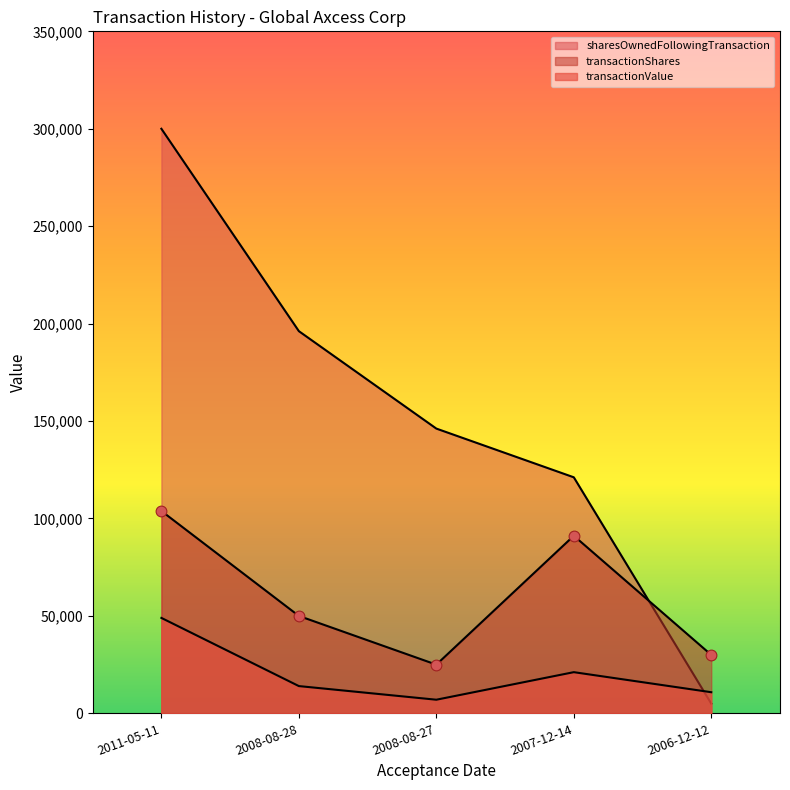

At how many categories does at least one series exceed 37233?

4